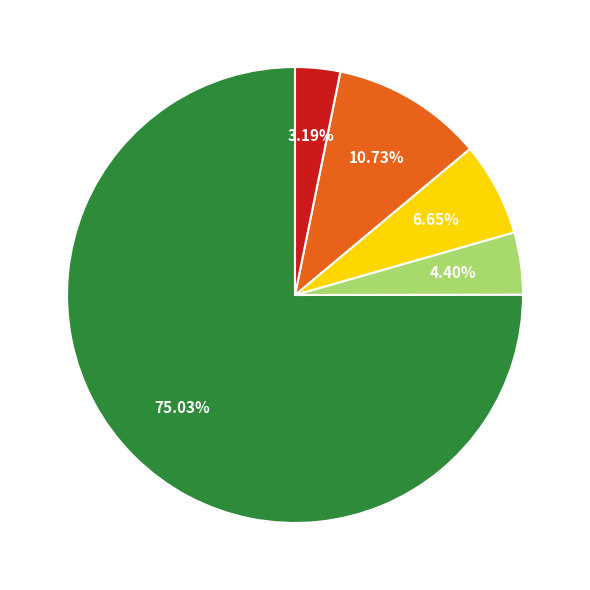

Does any single category account for the majority?

Yes